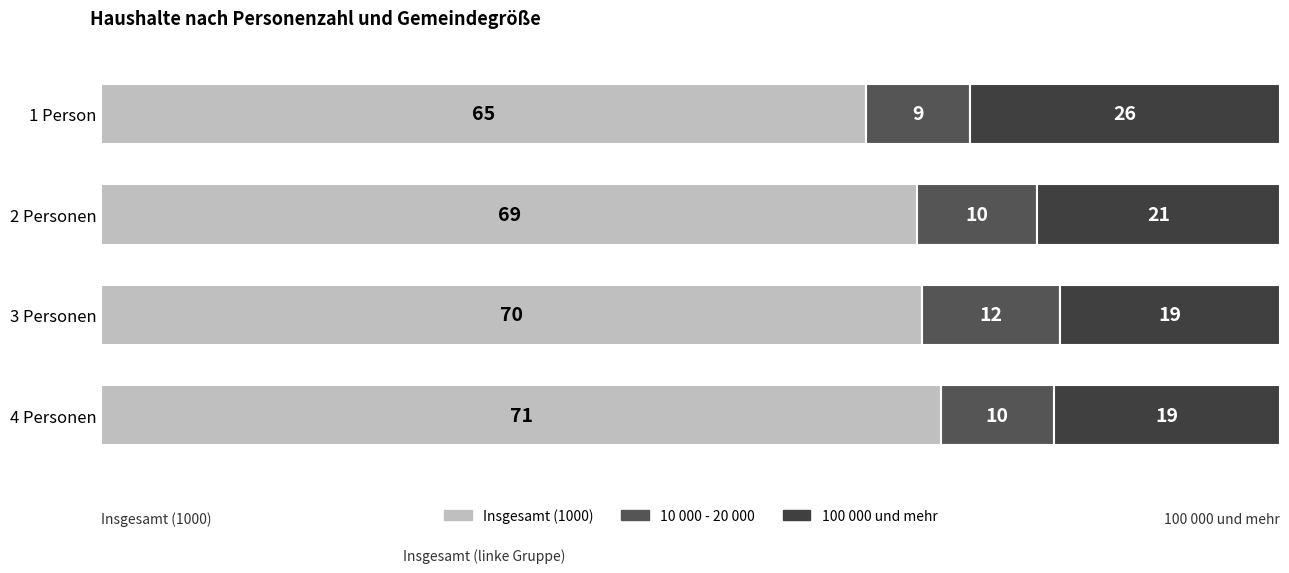

List the labels in order of 100 000 und mehr value, smallest first.

3 Personen, 4 Personen, 2 Personen, 1 Person